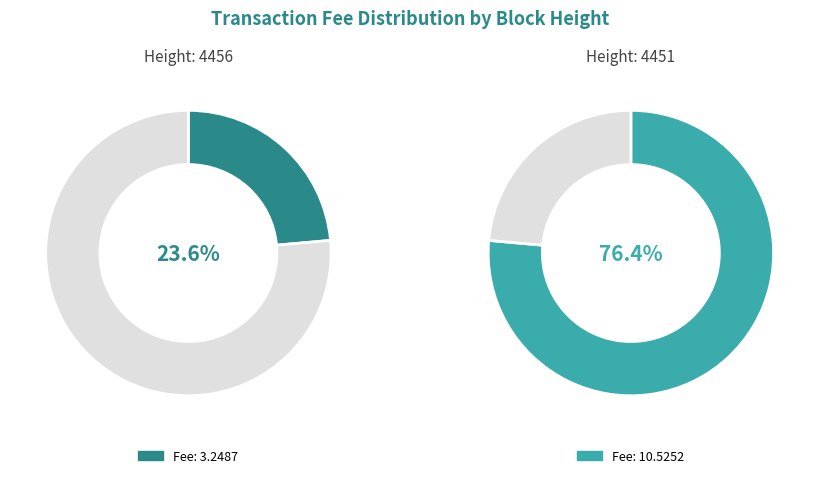

How much of the chart is everything except 4451?

23.6%